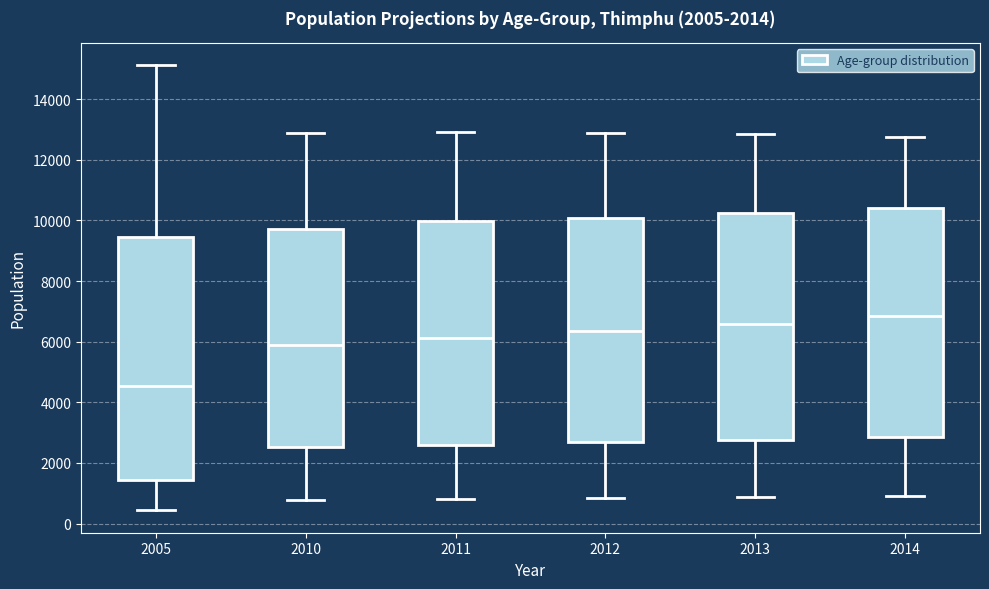

Comparing the boxes themselves (not the whiskers), which one is the tallest?

2005